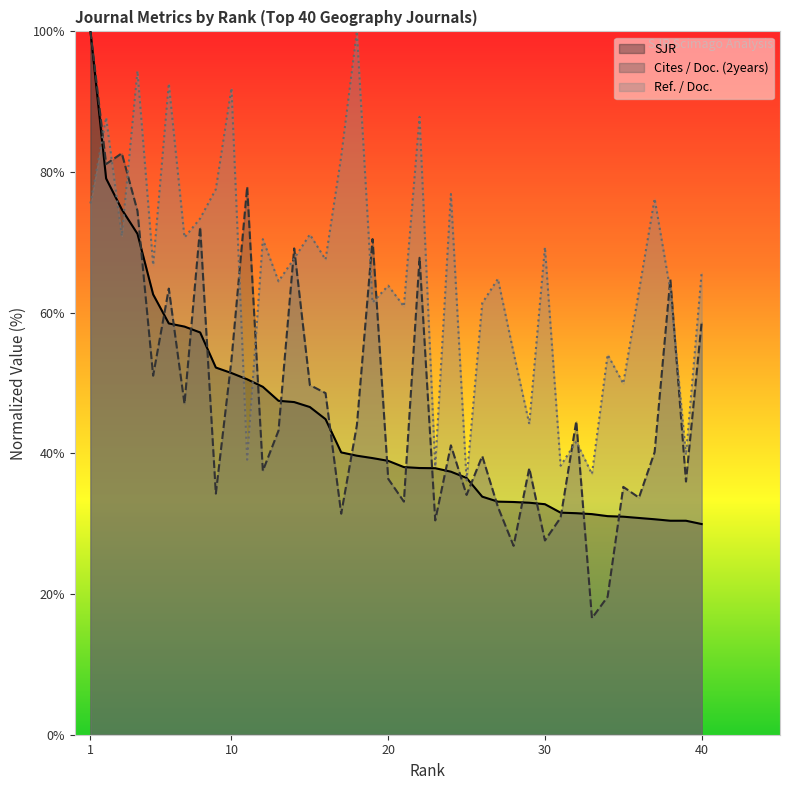

What is the minimum value for SJR?

30.0